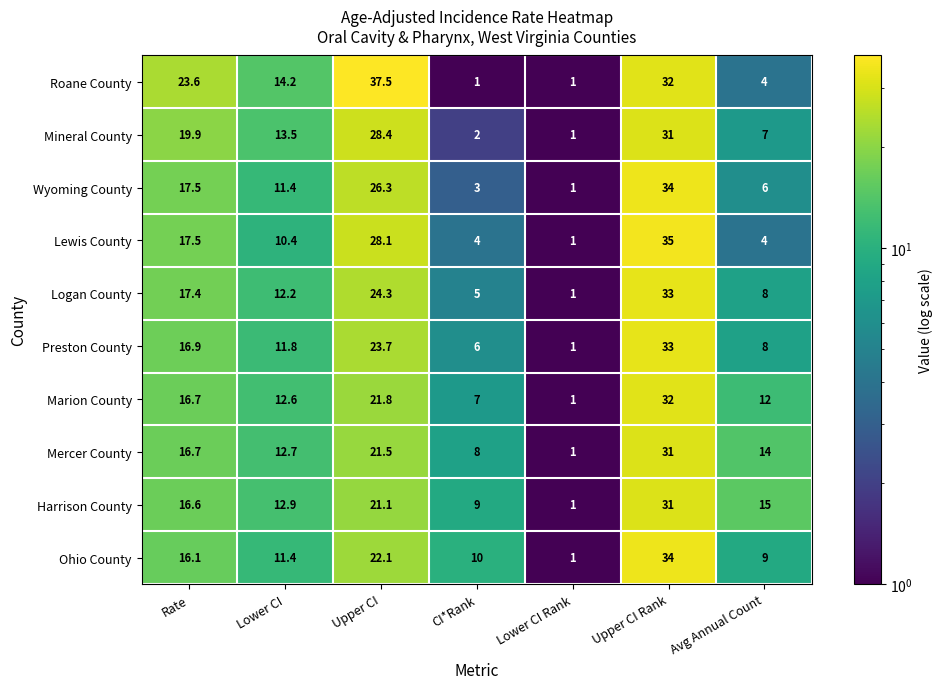

What is the difference between the maximum and second lowest values in the Mercer County series?

23.0